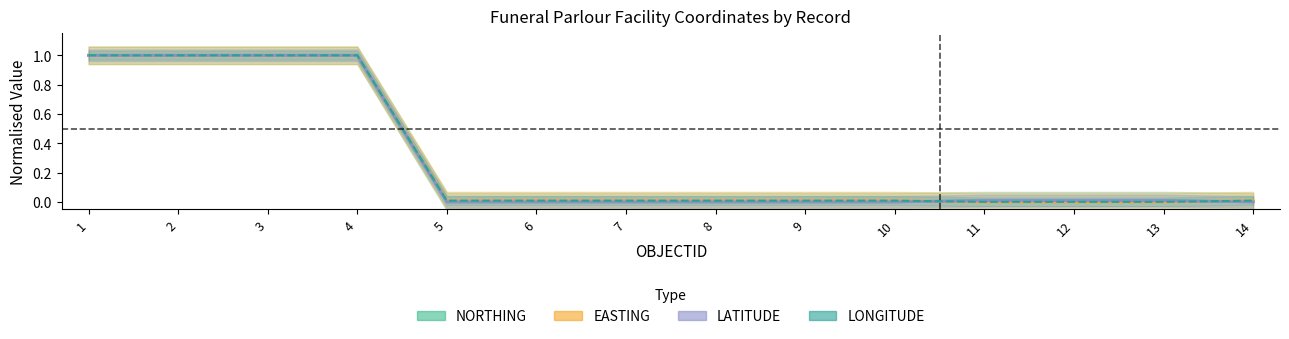

Which category has the lowest value in the NORTHING series?

5